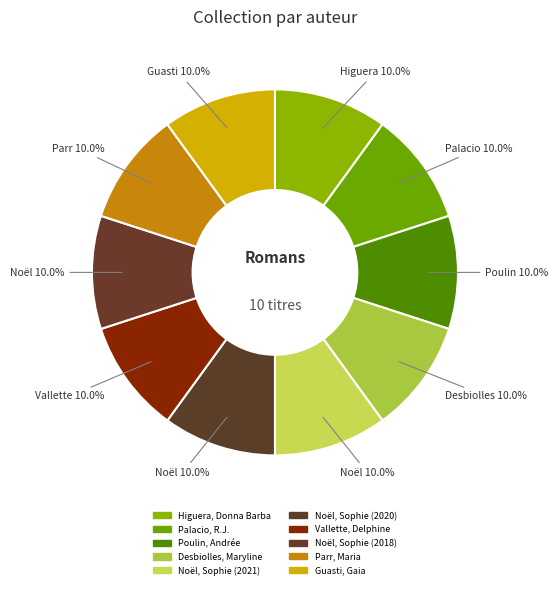

To the nearest percent, what is the combined percentage of Palacio, R.J. and Higuera, Donna Barba?

20%